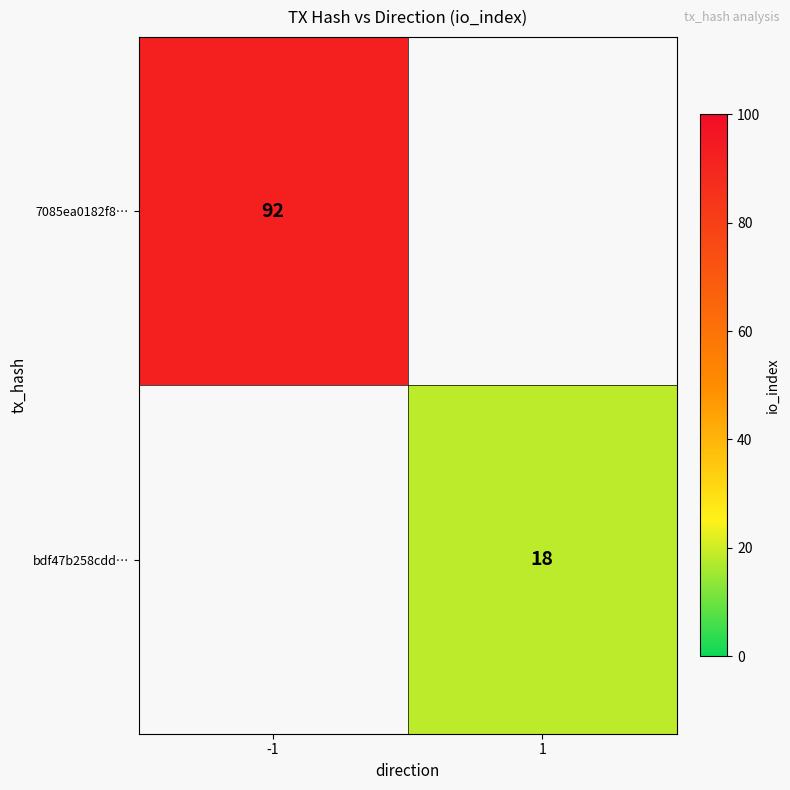

The bdf47b258cdd… series shows 30 at 1. True or false?

False